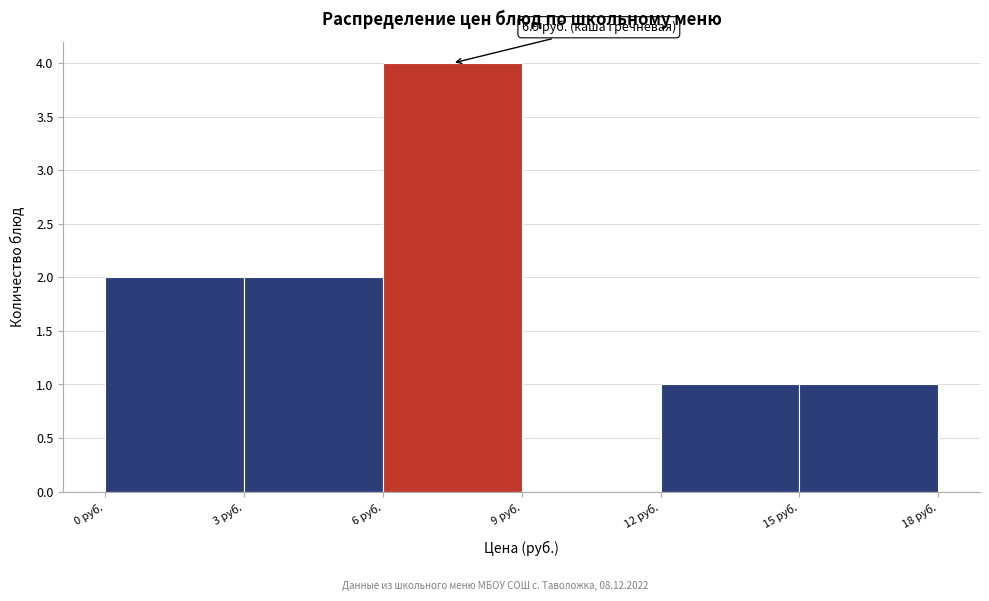

Over which range of the x-axis is the bar tallest?

6 to 9